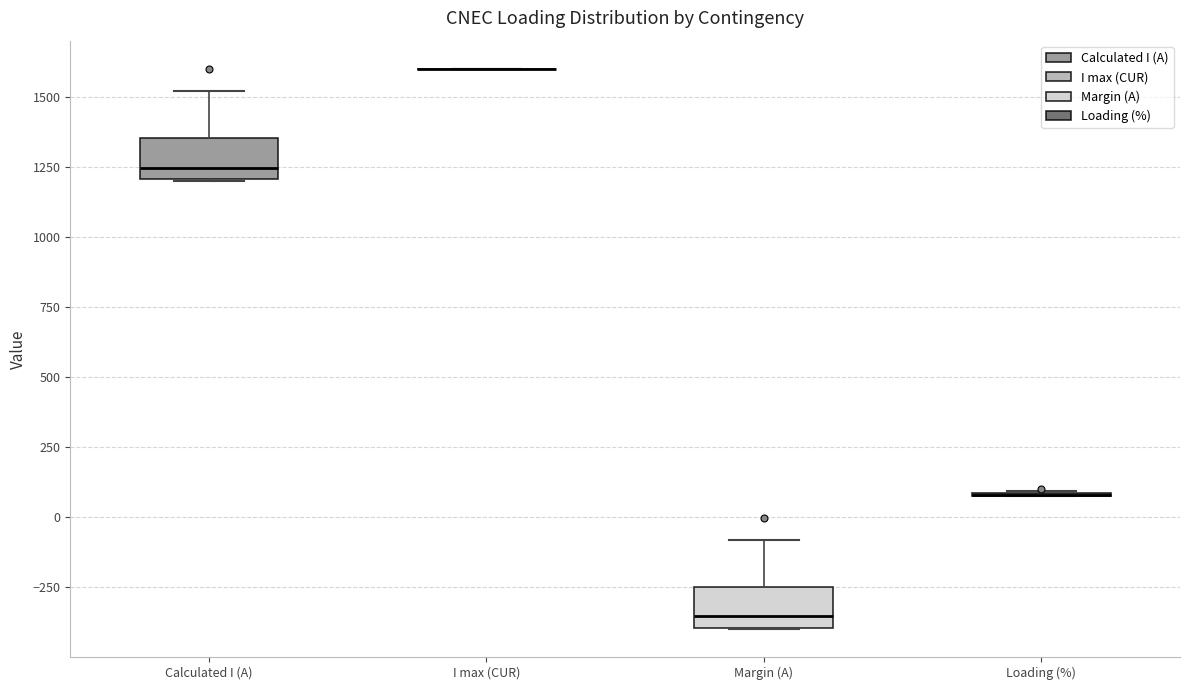

Reading left to right, read every box against the y-axis: the position of its median line, the range the box covers, and the ends of its whiskers. The values are not printed on the chart, so give them approximately, as read against the axis.

Calculated I (A): median 1250, box 1200 to 1350, whiskers 1200 to 1500
I max (CUR): box collapsed to a line at 1600, whiskers 1600 to 1600
Margin (A): median -350, box -400 to -250, whiskers -400 to -100
Loading (%): box collapsed to a line at 100, whiskers 100 to 100